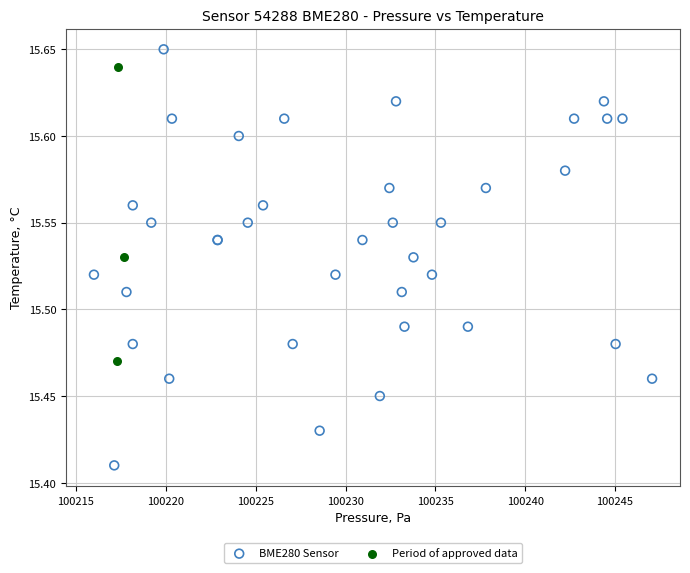

Which series has the widest spread of Y values?

BME280 Sensor